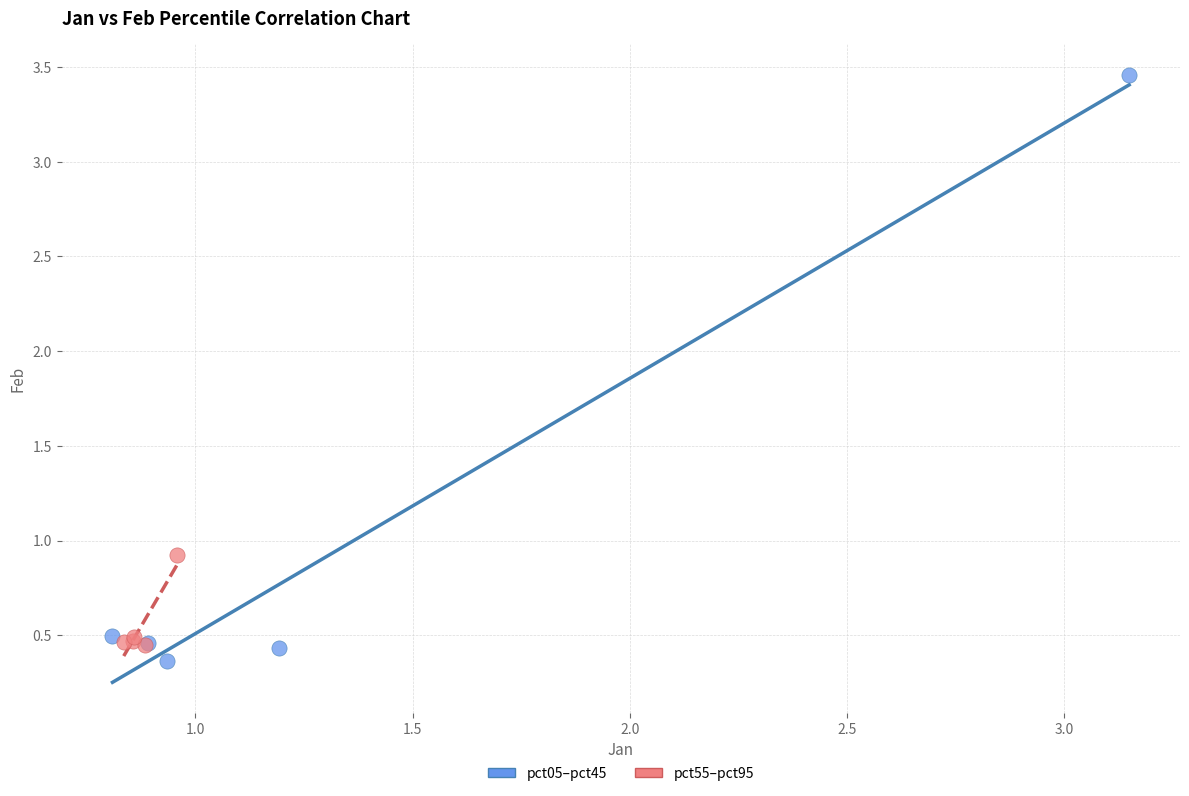

Which series contains the highest Y value?

pct05–pct45